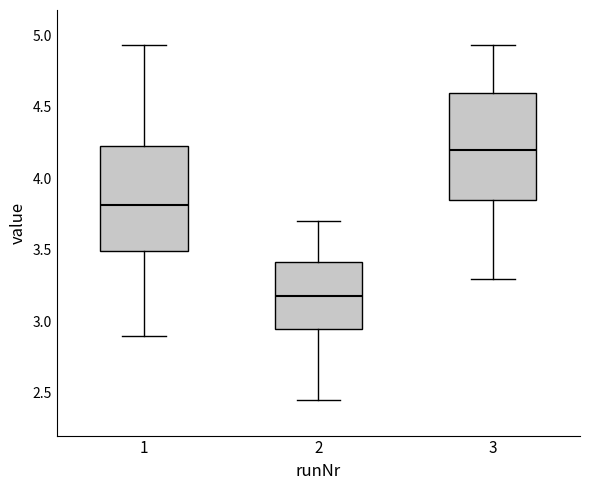

Where does the lower whisker of the box at x = 2 end on the y-axis? The values are not printed on the chart, so give them approximately, as read against the axis.

2.45